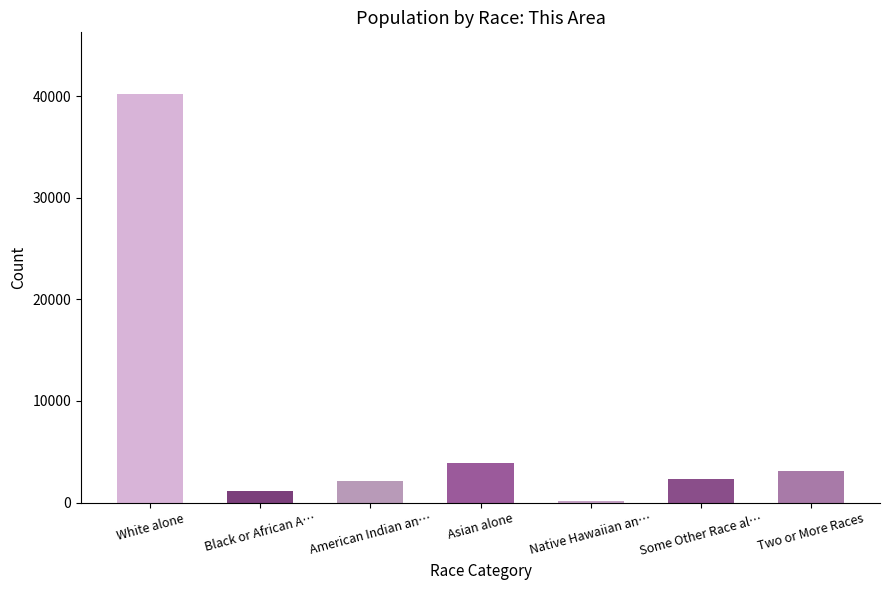

What is the sum of all values?

53032